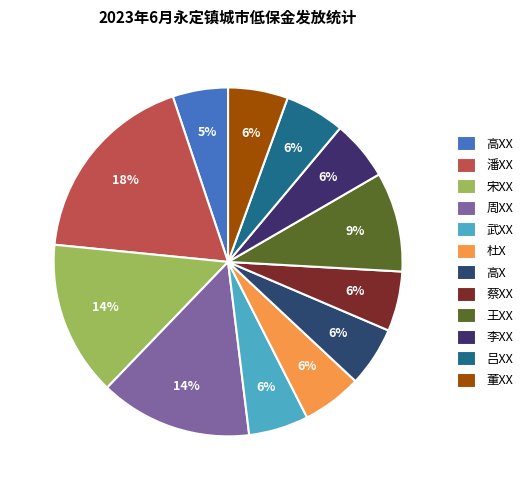

To the nearest percent, what is the difference between the 周XX and 王XX slice percentages?

5%